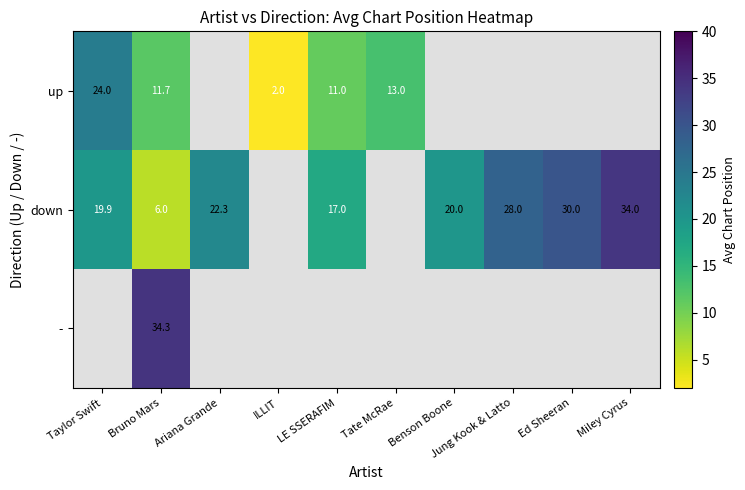

Is it true that down equals 6.9 at LE SSERAFIM?

False